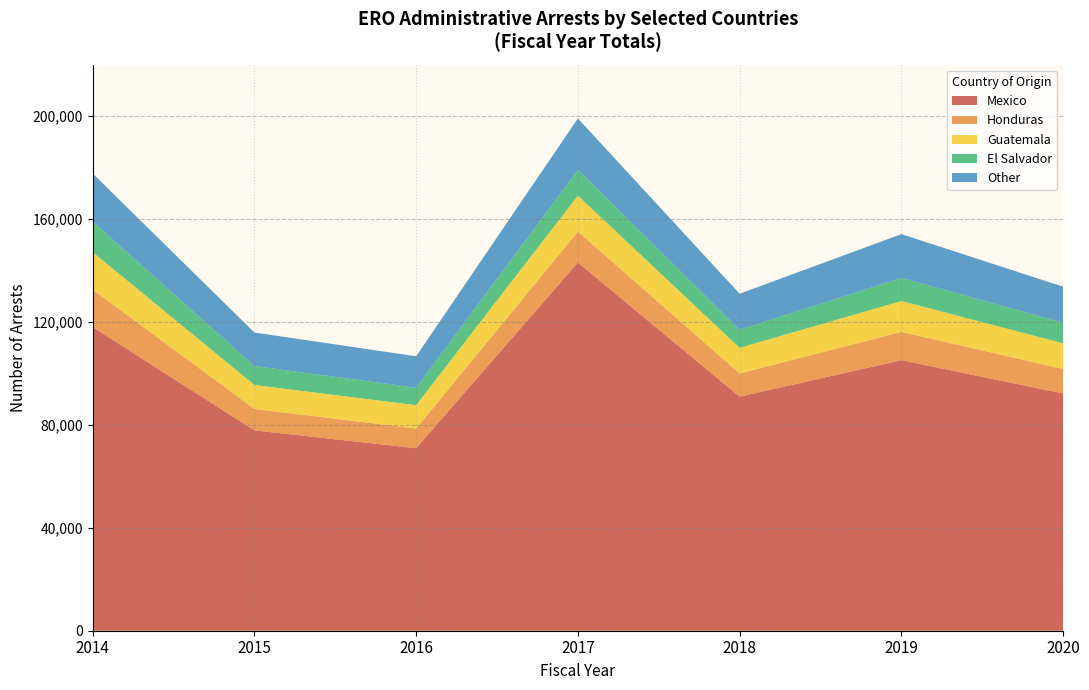

What is the maximum value for Mexico?

143099